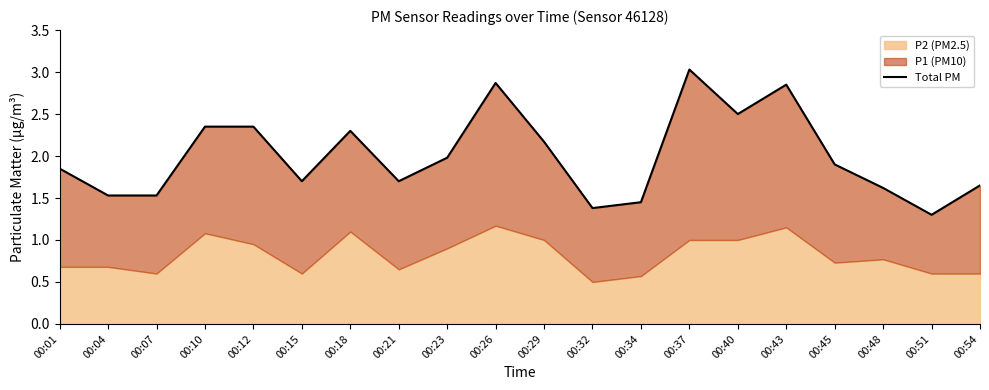

What is the average value?

2.0